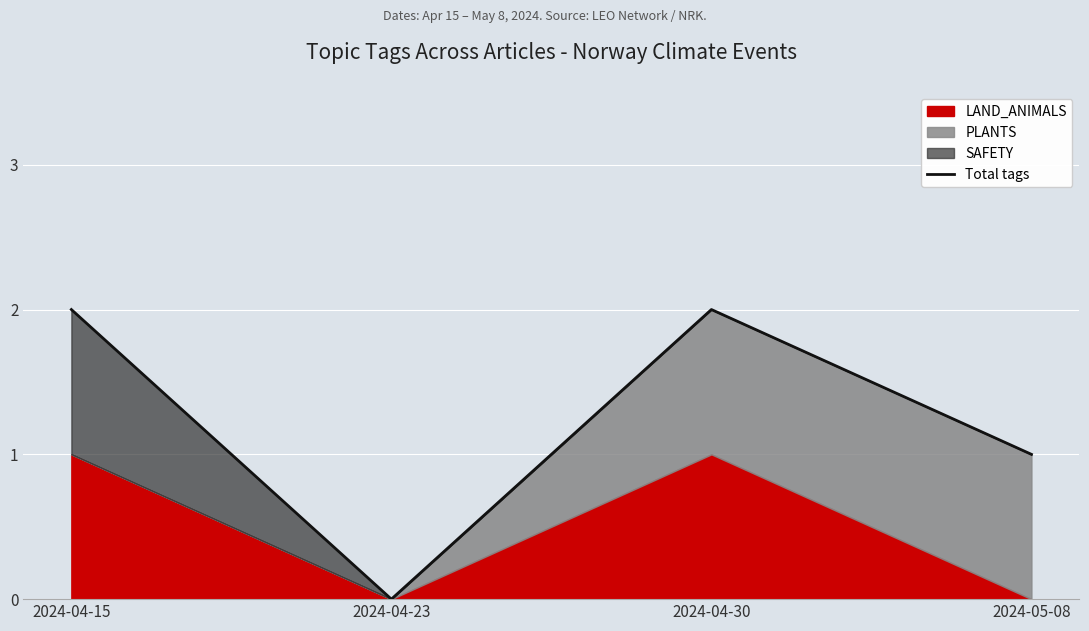

What is the change in value from 2024-04-15 to 2024-05-08?

-1